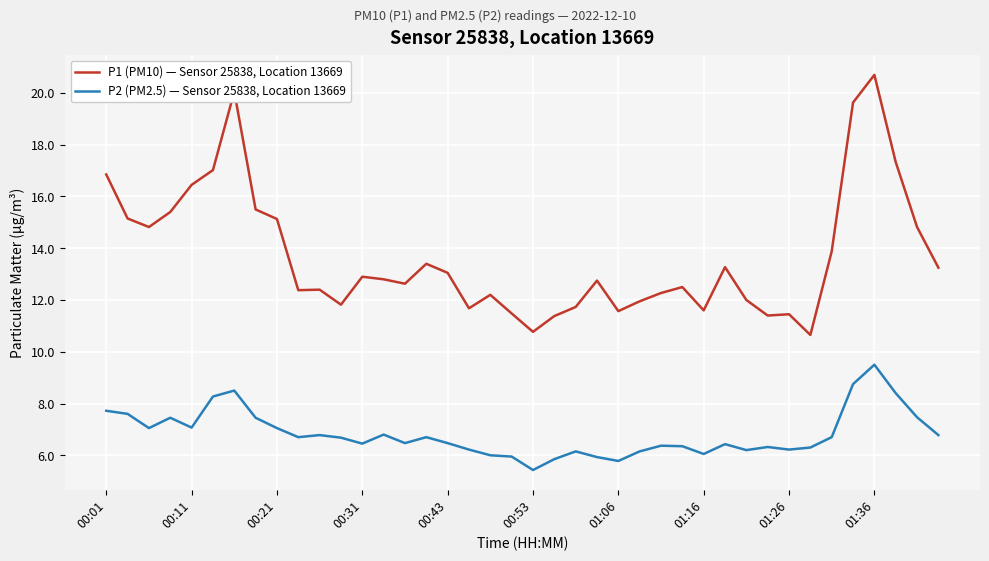

List the series in order of their peak value, lowest first.

P2 (PM2.5) — Sensor 25838, Location 13669, P1 (PM10) — Sensor 25838, Location 13669